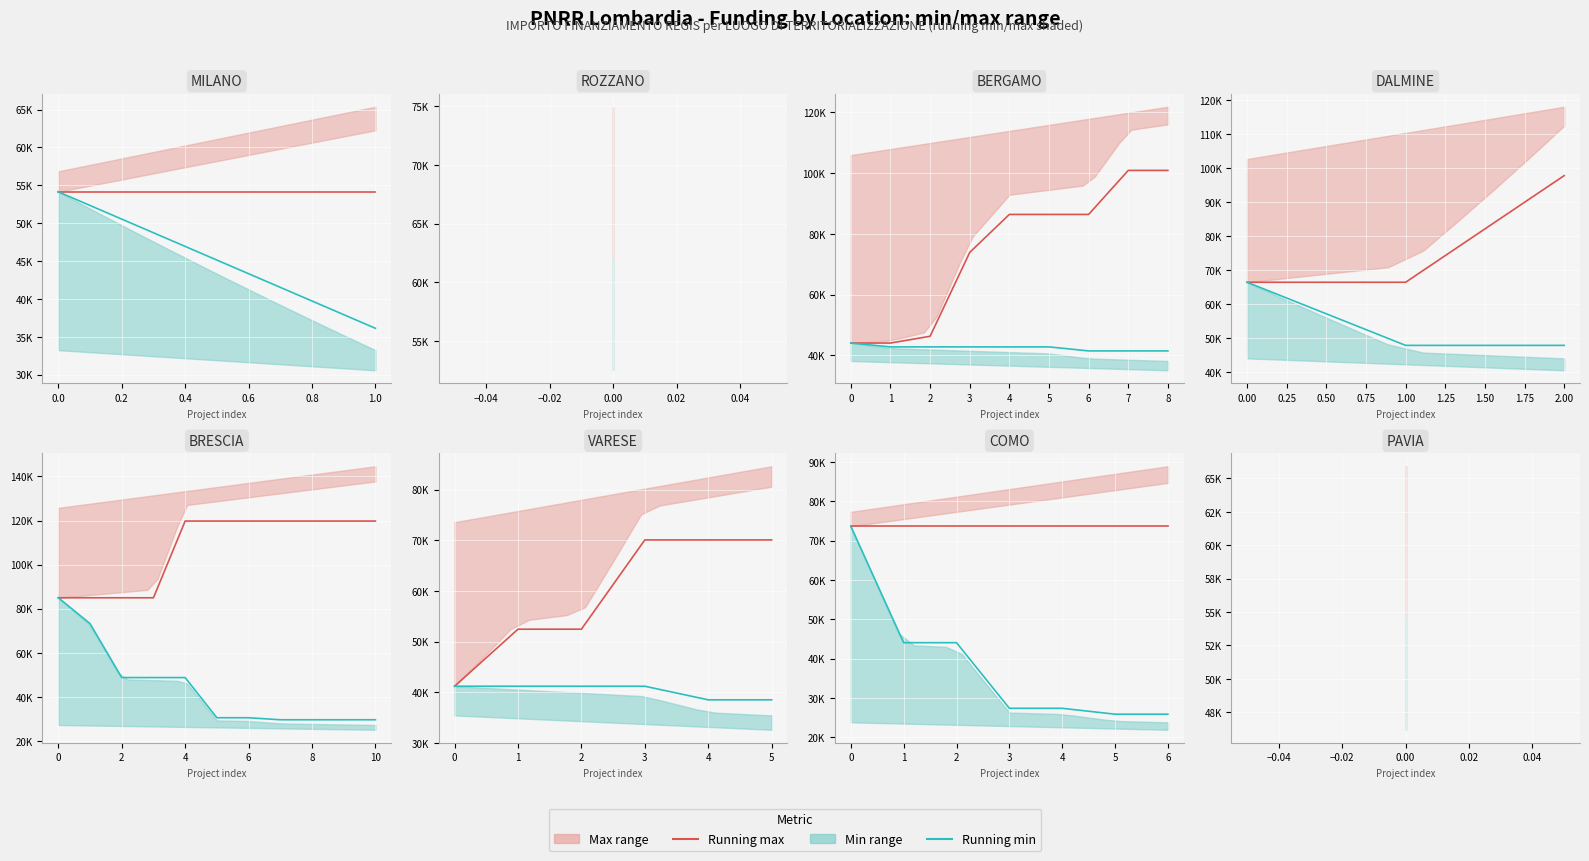

How many lines are shown in the chart?

2